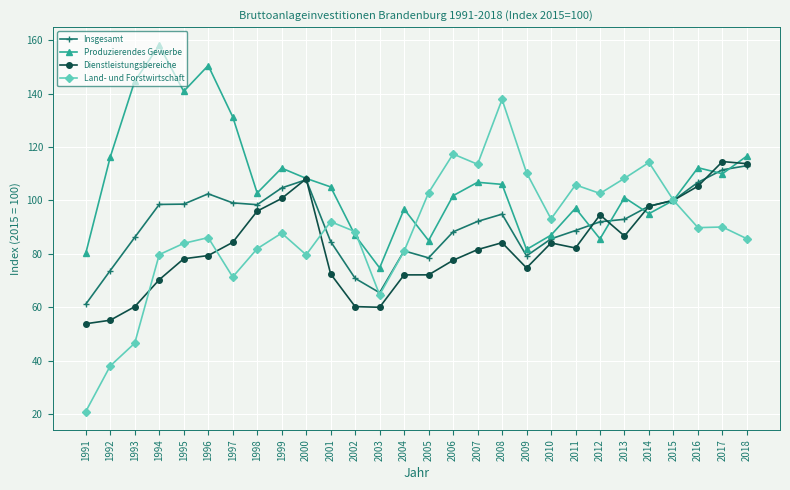

How many data points does each series have?

28